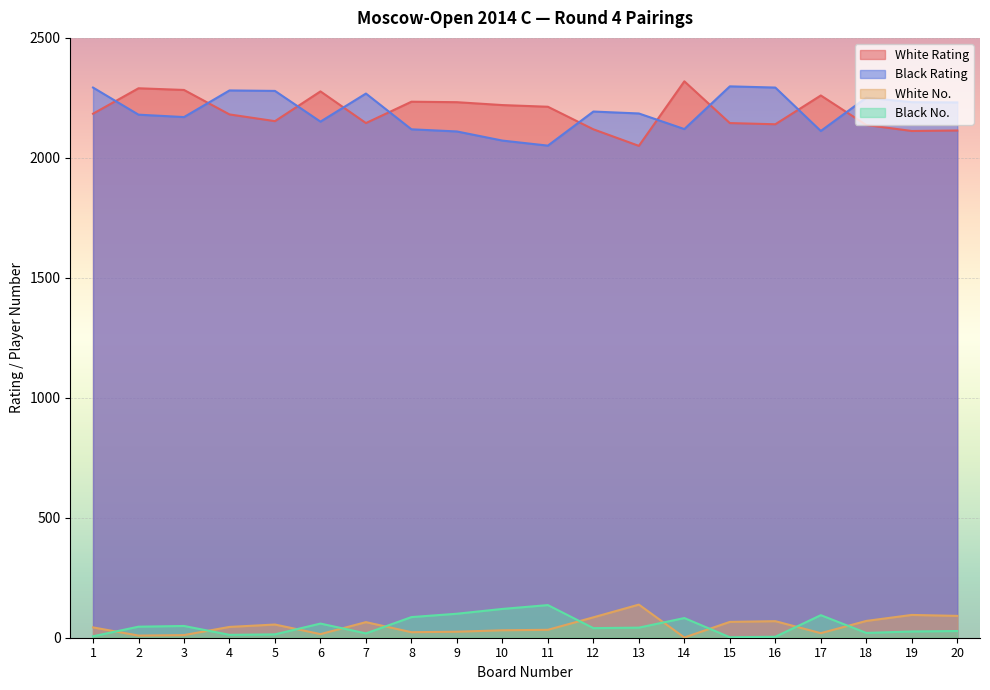

What is the value of the White No. point at the 3rd from the left?

11